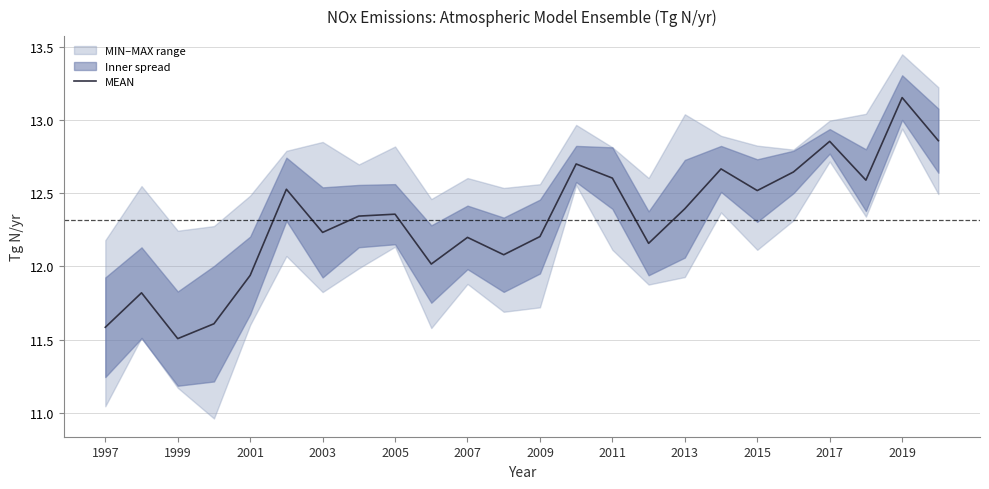

The MEAN series shows 12.6 at 2011. True or false?

True